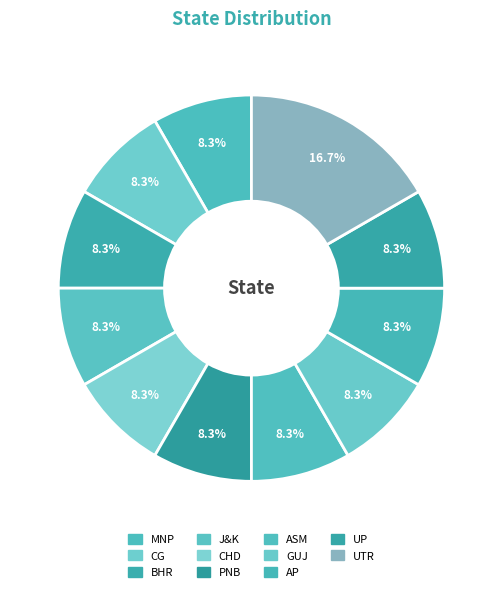

What percentage is the BHR slice, to the nearest percent?

8%